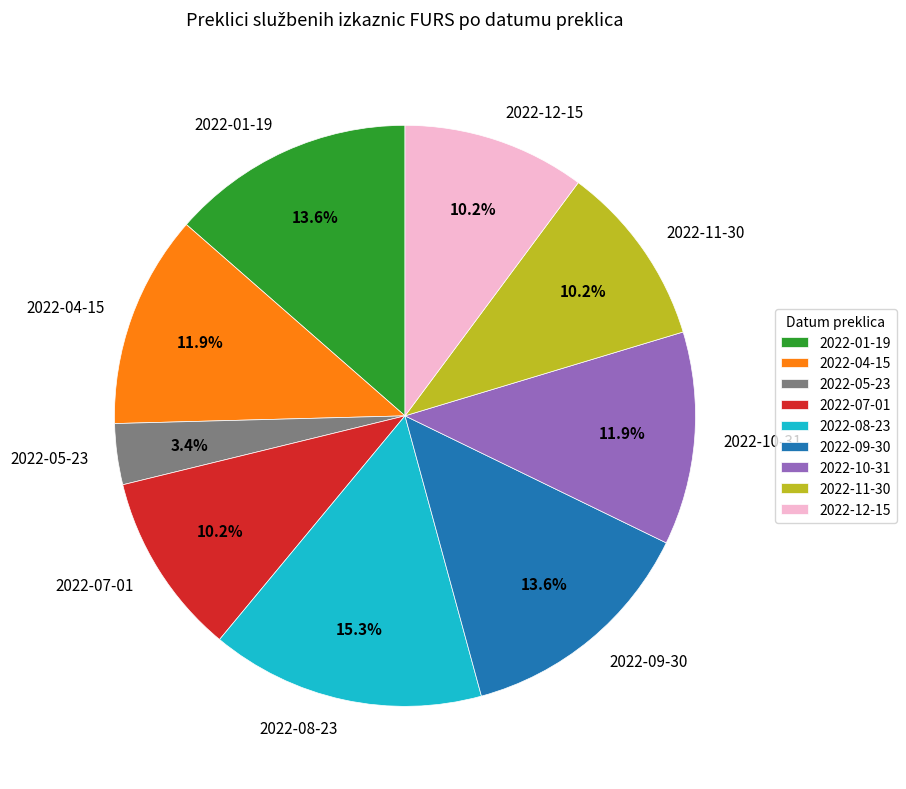

What percentage do 2022-11-30 and 2022-04-15 together represent?

22.0%